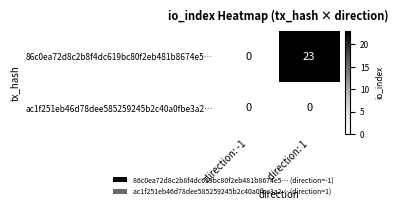

True or false: ac1f251eb46d78dee585259245b2c40a0fbe3a2… has a value of 0 at direction: 1.

True